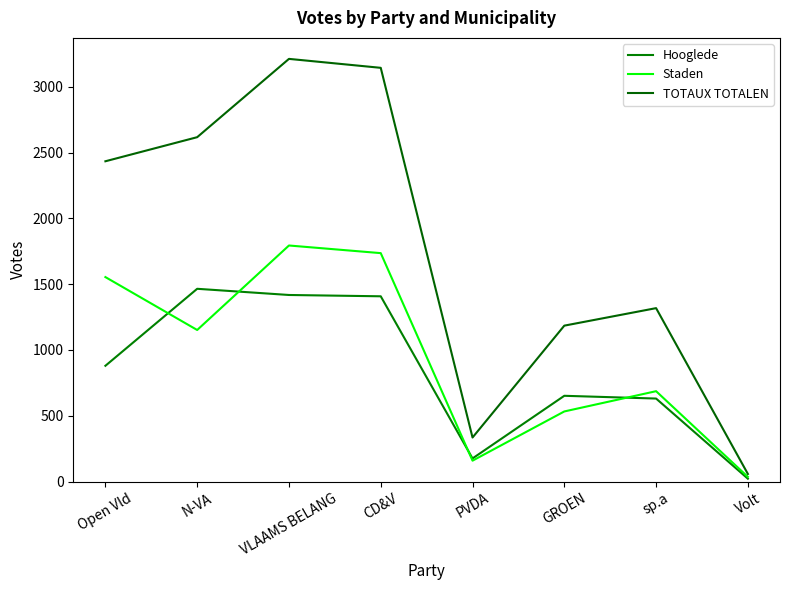

At which category is the sum across all series the highest?

VLAAMS BELANG